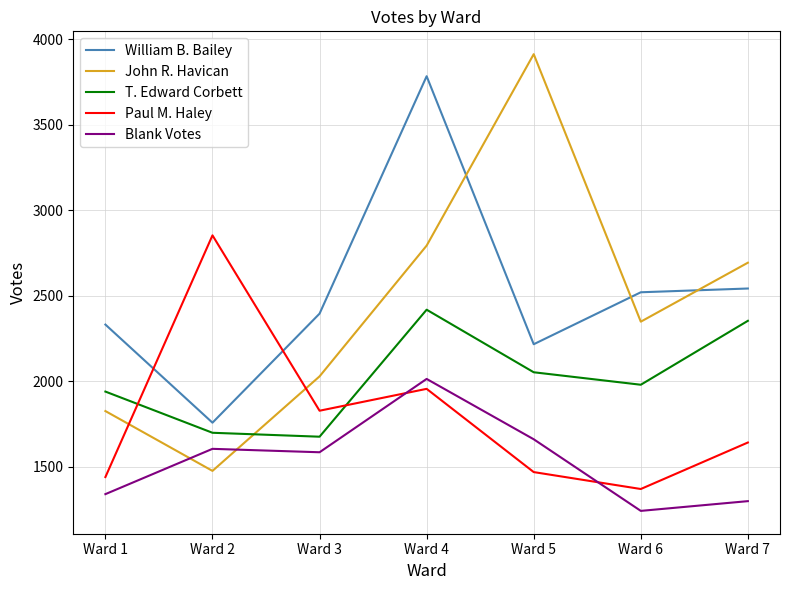

Is it true that John R. Havican equals 795 at Ward 6?

False